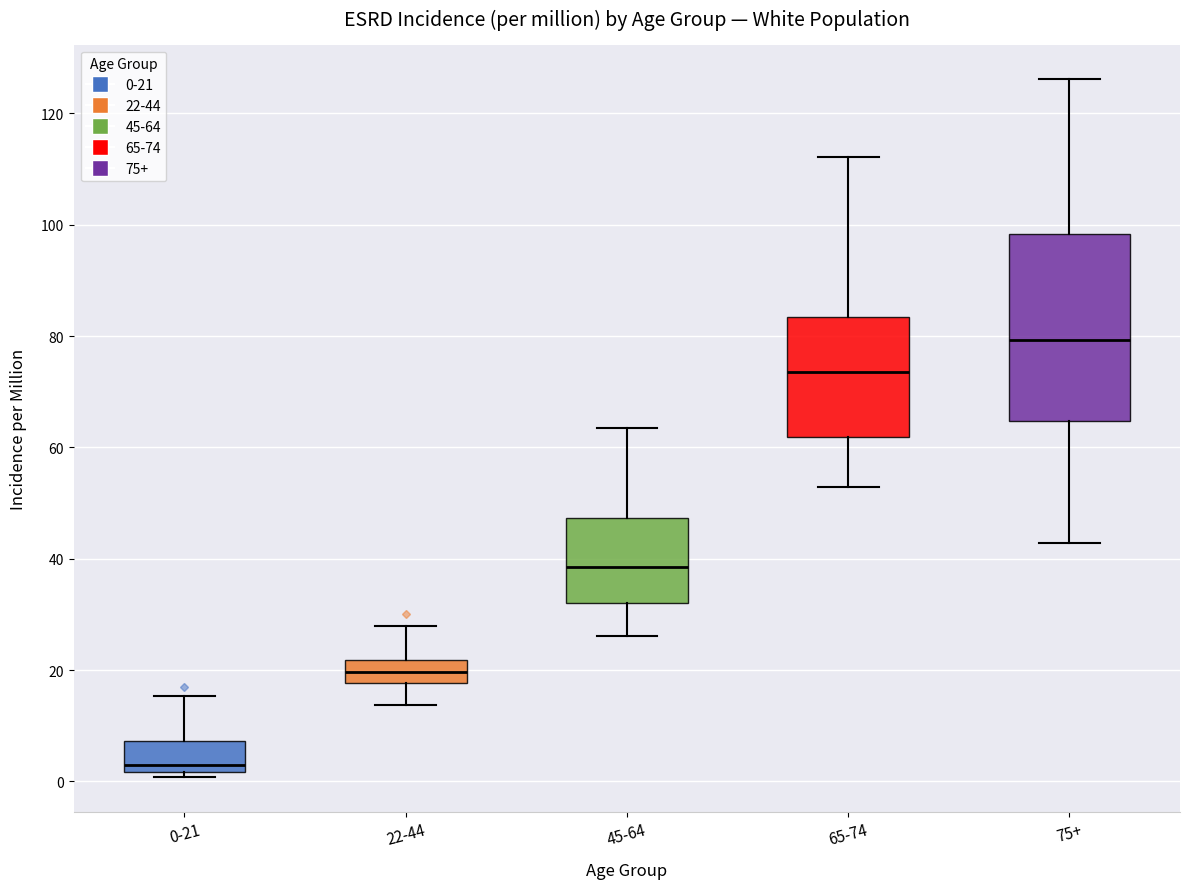

Reading left to right, read every box against the y-axis: the position of its median line, the range the box covers, and the ends of its whiskers. The values are not printed on the chart, so give them approximately, as read against the axis.

0-21: median 2 (just above the box's lower edge), box 2 to 8, whiskers 0 to 16
22-44: median 20, box 18 to 22, whiskers 14 to 28
45-64: median 38, box 32 to 48, whiskers 26 to 64
65-74: median 74, box 62 to 84, whiskers 52 to 112
75+: median 80, box 64 to 98, whiskers 42 to 126